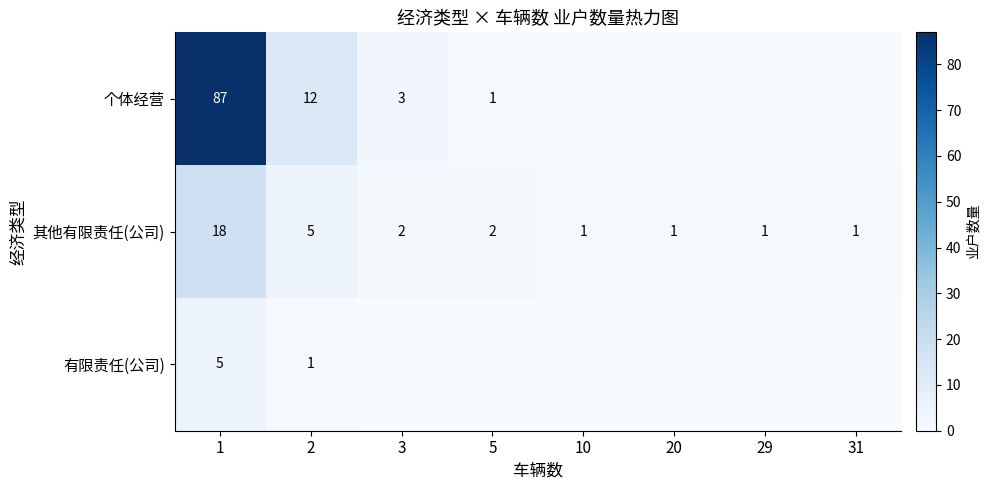

What is the sum of the 个体经营 values at 3 and 1?

90